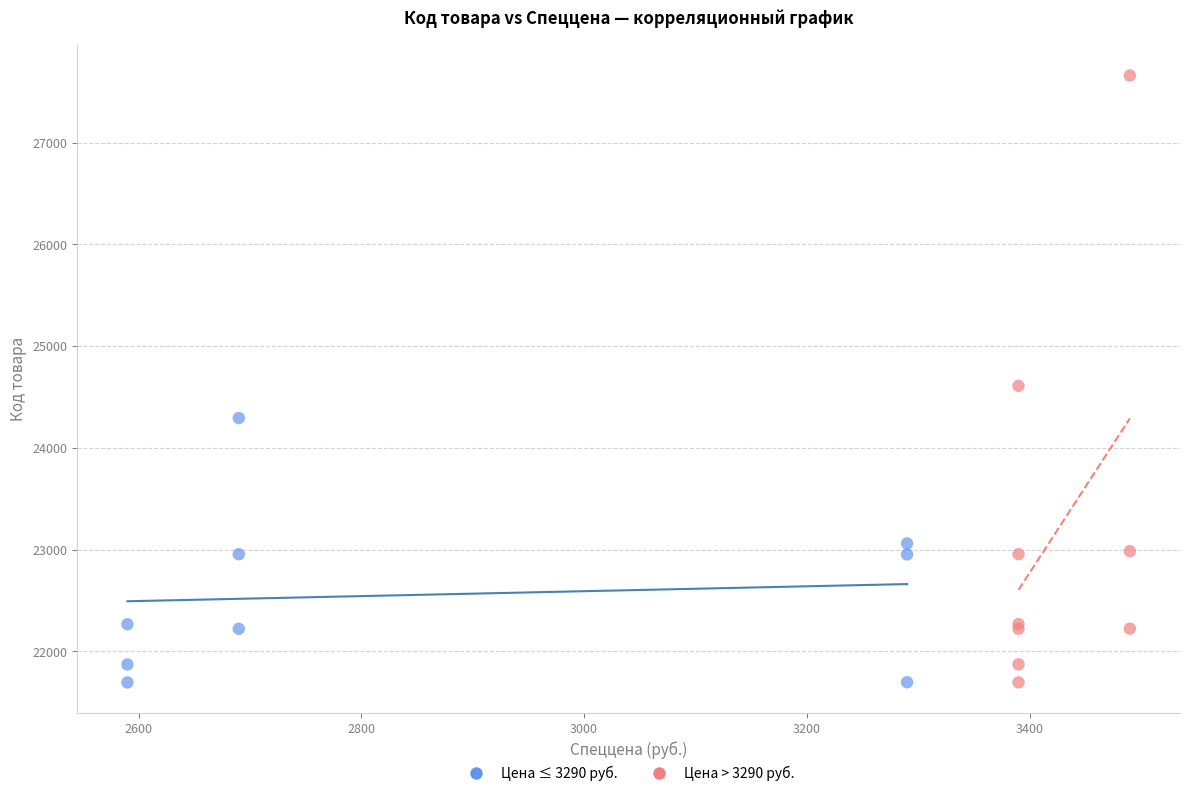

Which series has the widest spread of Y values?

Цена > 3290 руб.